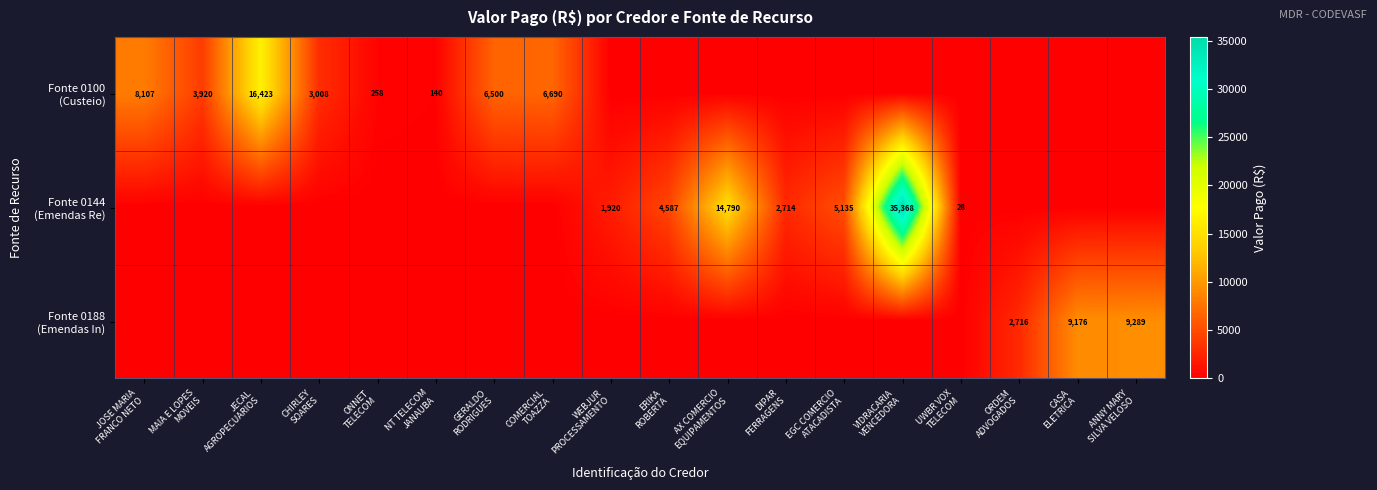

How many data points in Fonte 0144 (Emendas Re) are above 0?

7